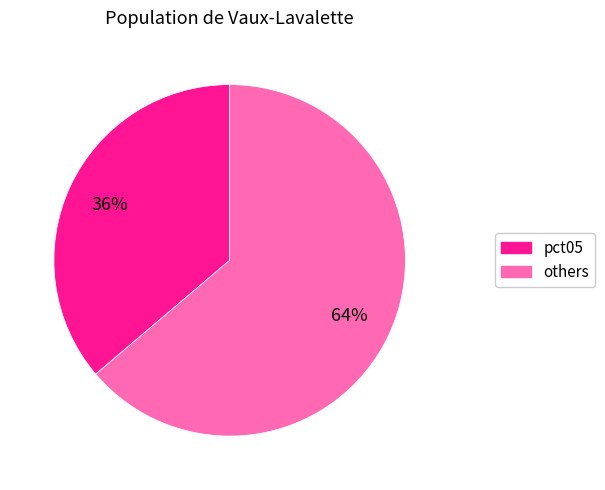

To the nearest percent, what is the average slice percentage?

50%